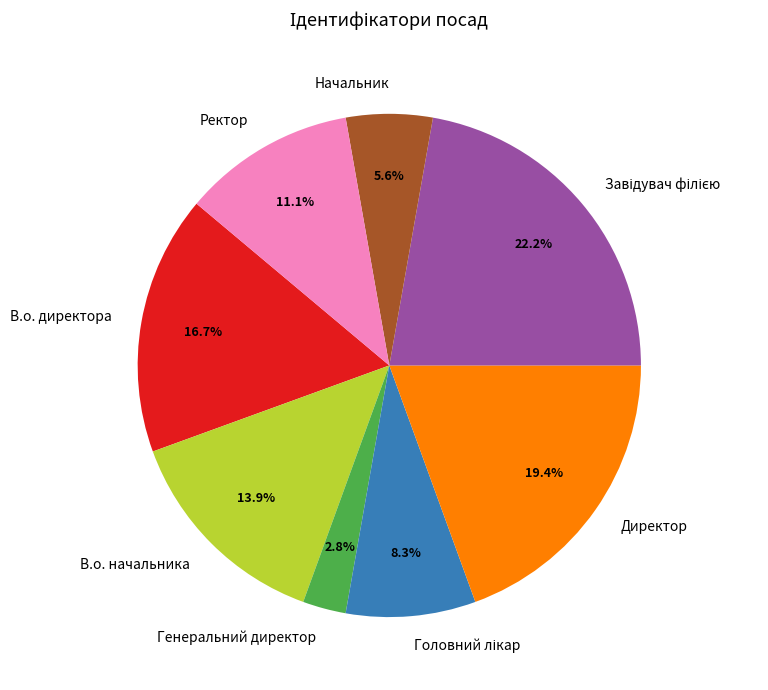

What is the smallest slice in the pie chart?

Генеральний директор